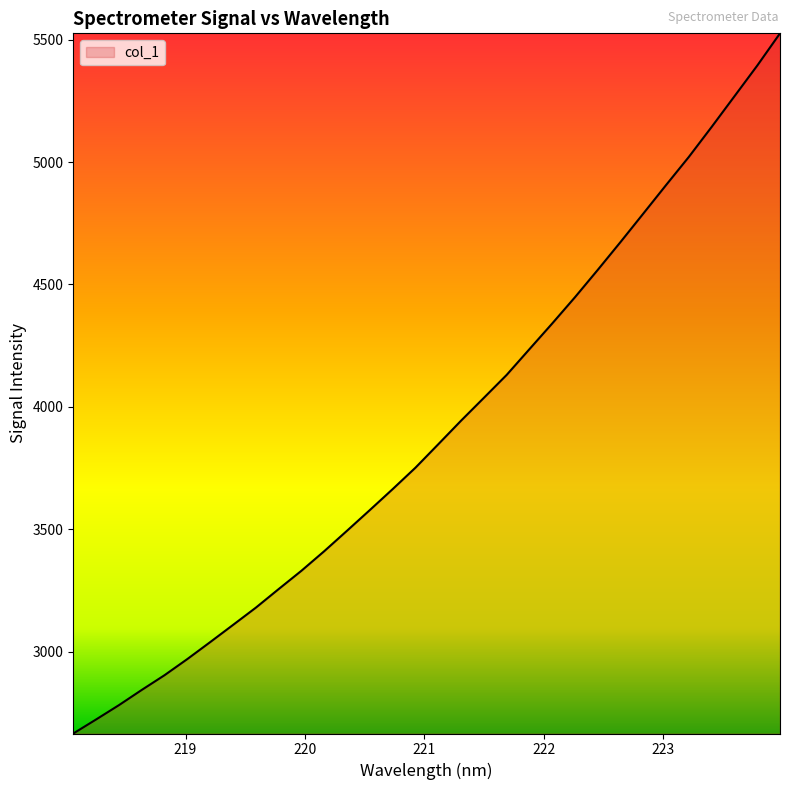

What is the smallest value displayed?

2665.2